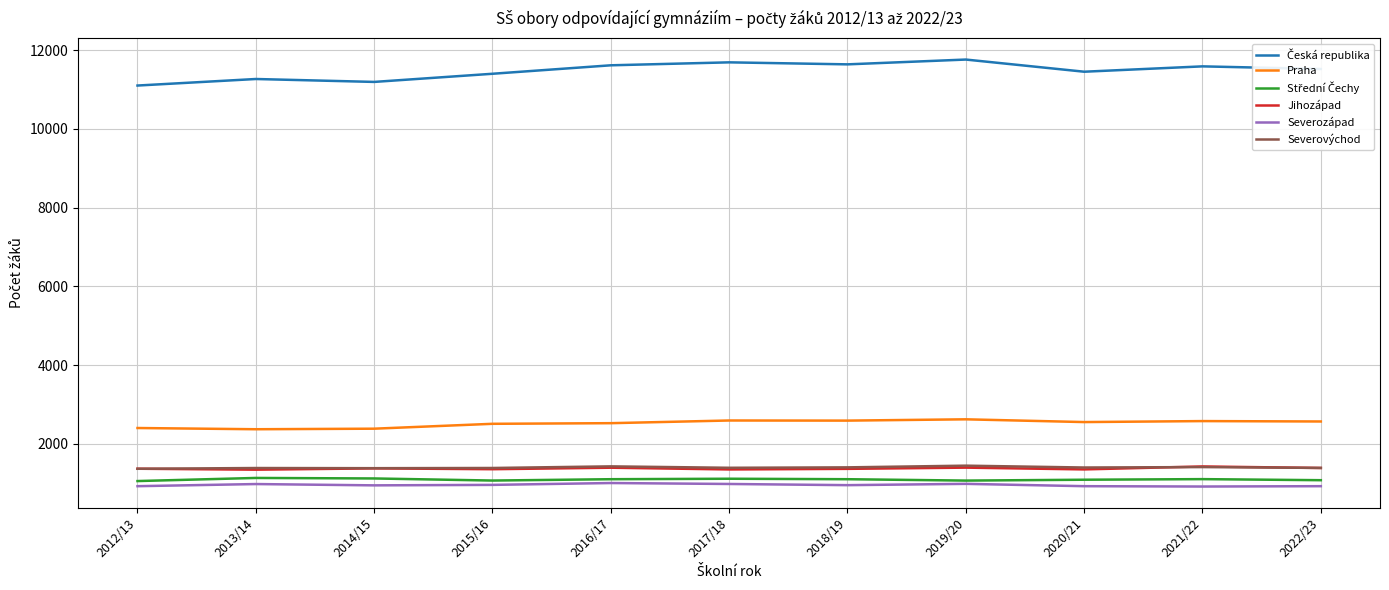

Does the chart have visible grid lines?

Yes